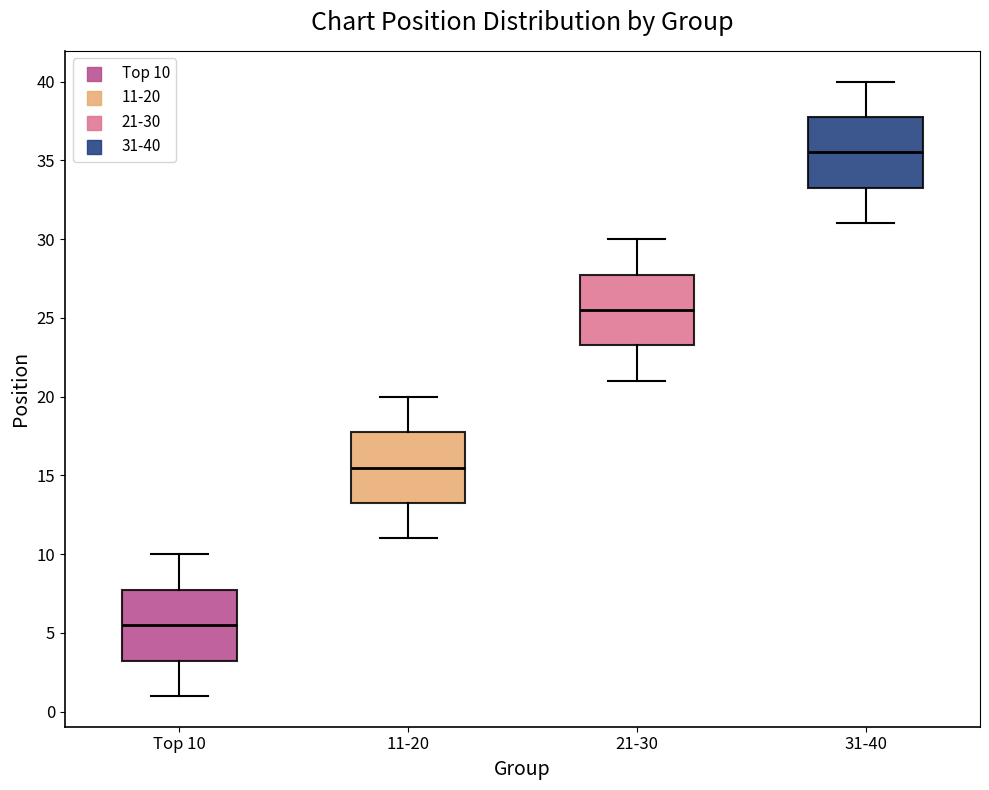

Reading left to right, transcribe this box plot: for each box, give where its median line is, the range the box spans, and where its two whiskers end, as read against the y-axis. The values are not printed on the chart, so give them approximately, as read against the axis.

Top 10: median 5.5, box 3.5 to 8.0, whiskers 1.0 to 10.0
11-20: median 15.5, box 13.5 to 18.0, whiskers 11.0 to 20.0
21-30: median 25.5, box 23.5 to 28.0, whiskers 21.0 to 30.0
31-40: median 35.5, box 33.5 to 38.0, whiskers 31.0 to 40.0